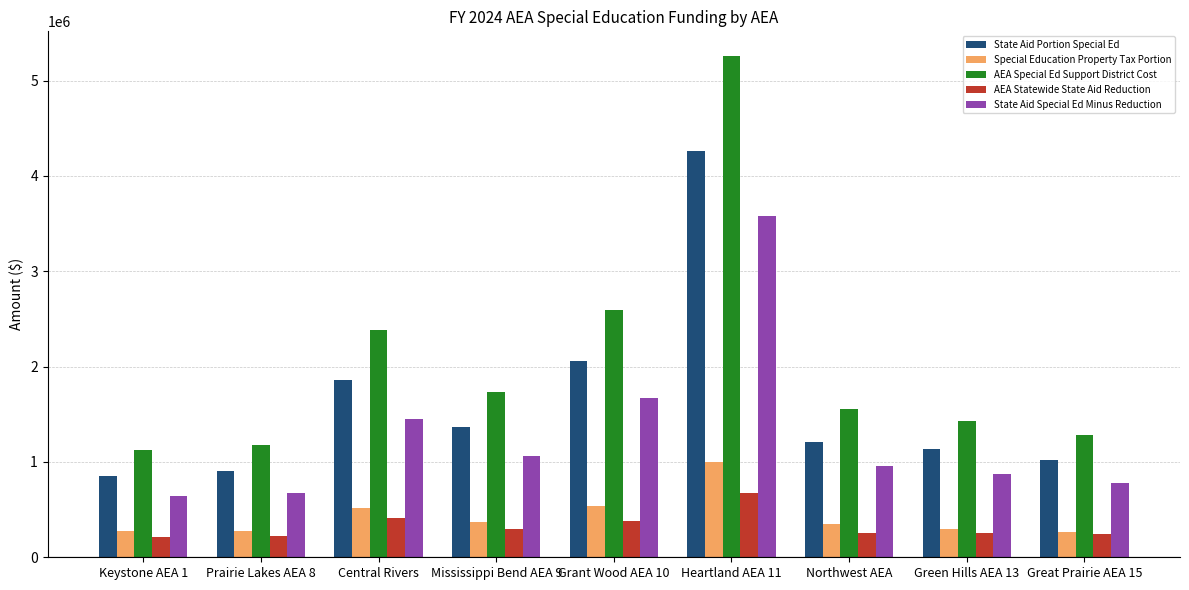

What is the difference between the highest and lowest values at Prairie Lakes AEA 8?

950631